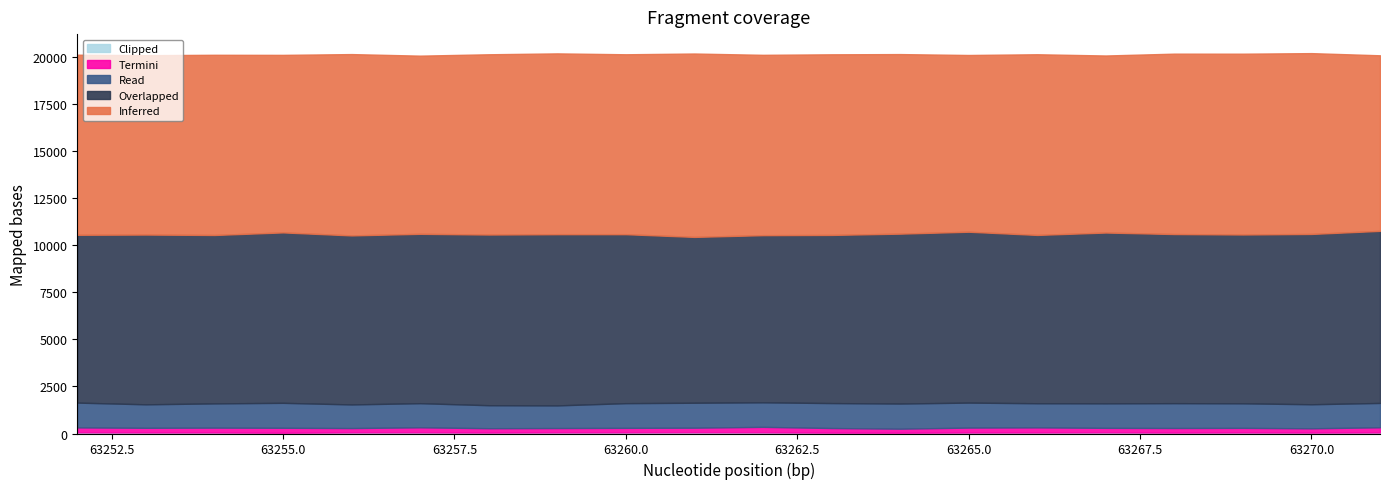

What is the difference between the Inferred values at 63256 and 63266?

35